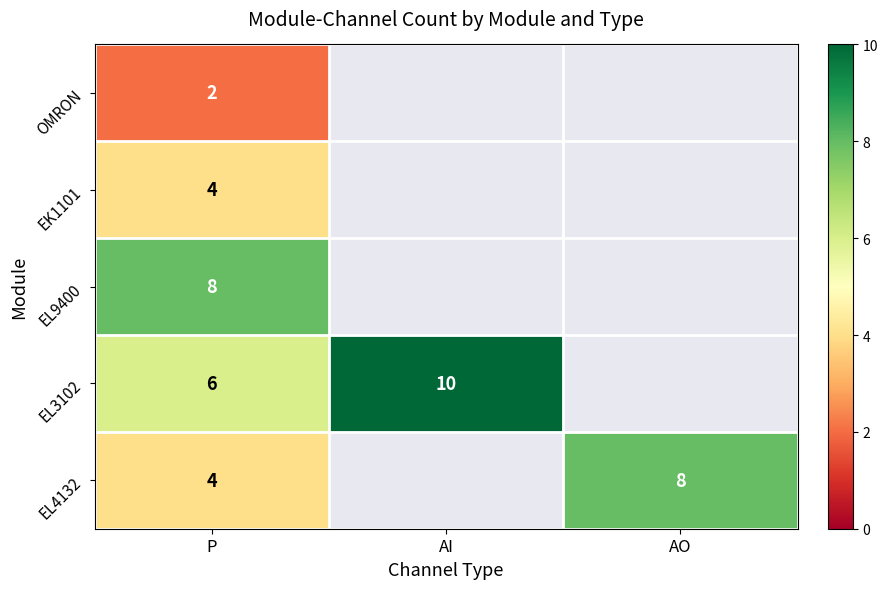

What is the spread (max minus min) of values at P?

6